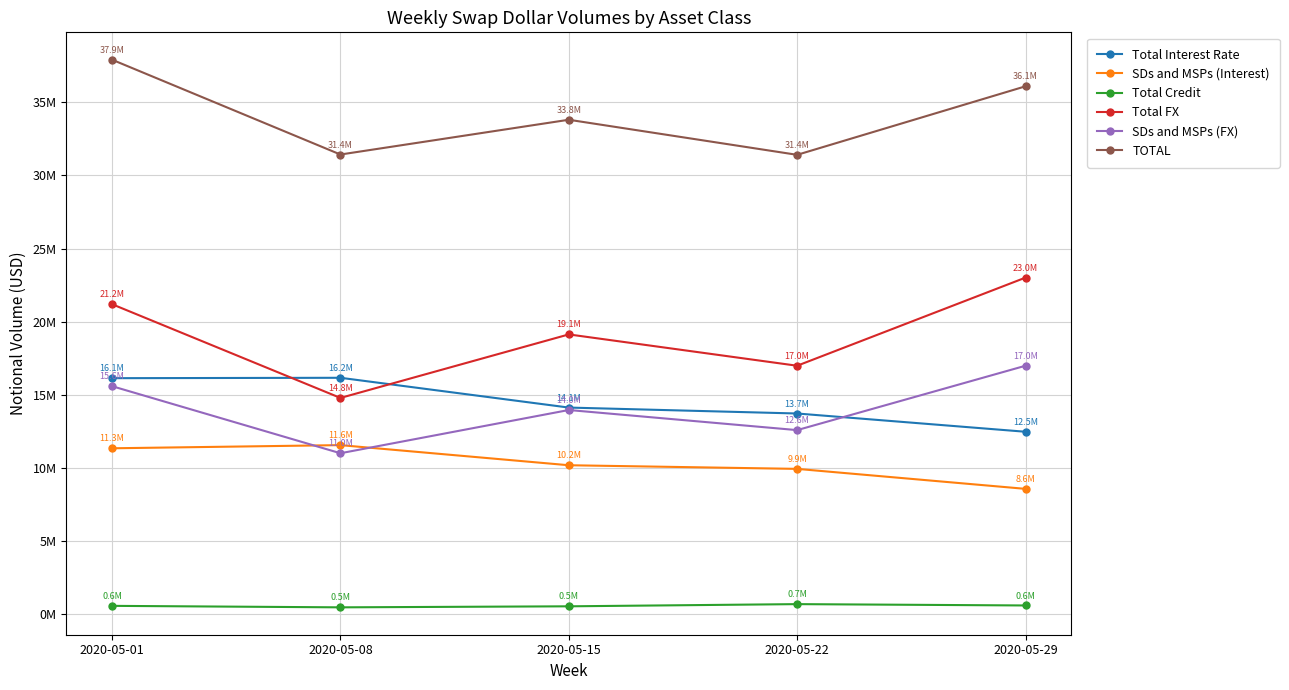

Where is the first local minimum for SDs and MSPs (FX)?

2020-05-08